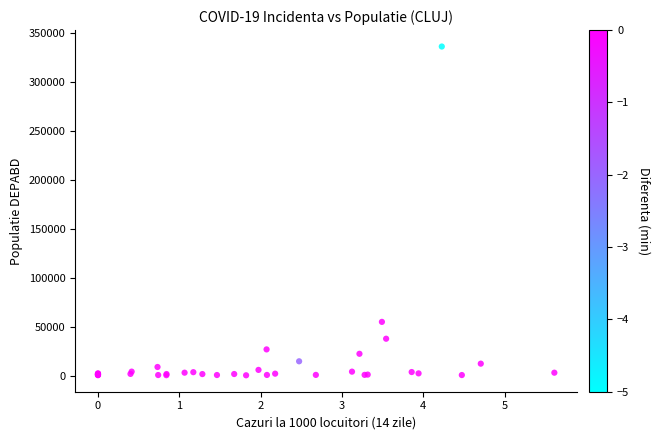

What Y value in the scatter plot is closest to 168723?

55564